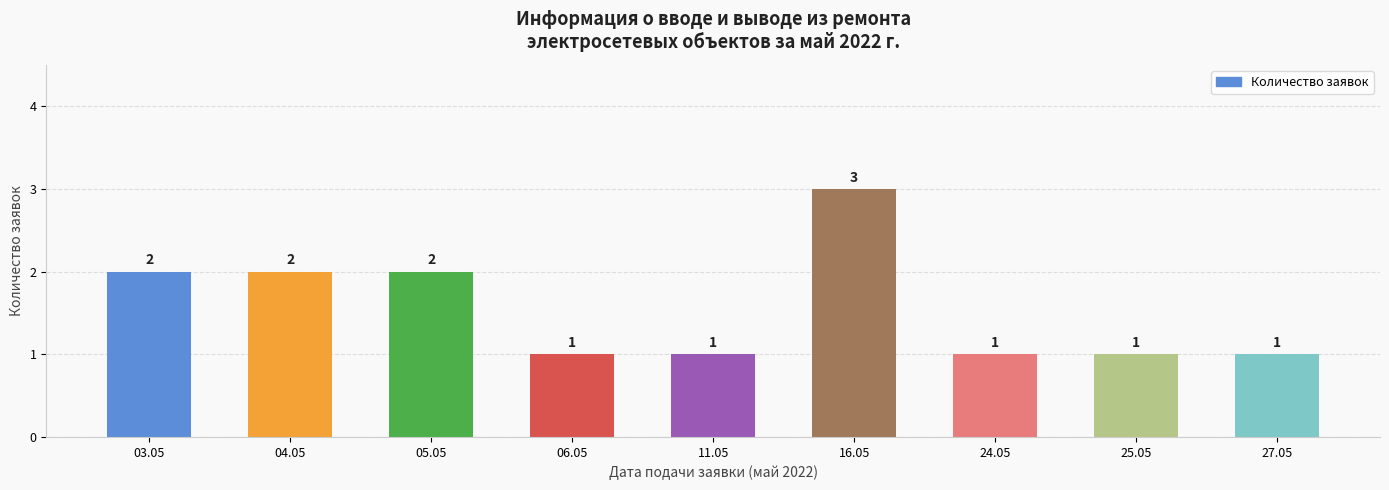

Reading left to right, extract all data points from this chart.

2	2	2	1	1	3	1	1	1